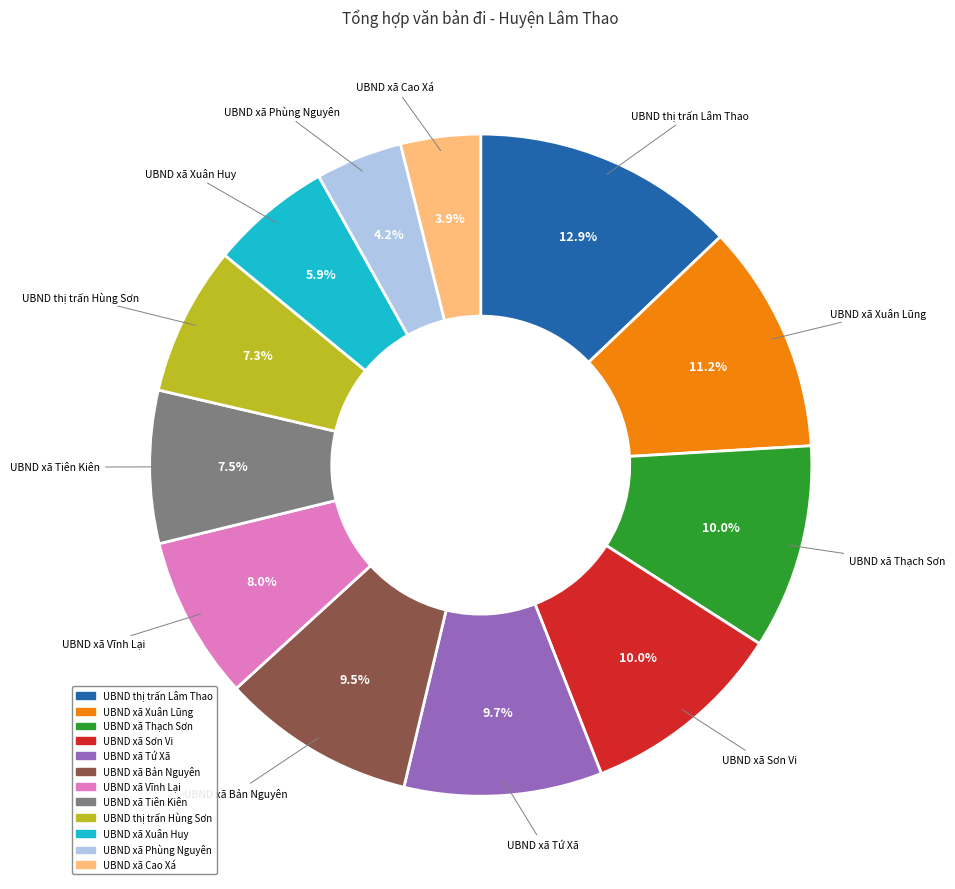

How much of the chart is everything except UBND xã Xuân Lũng?

88.8%